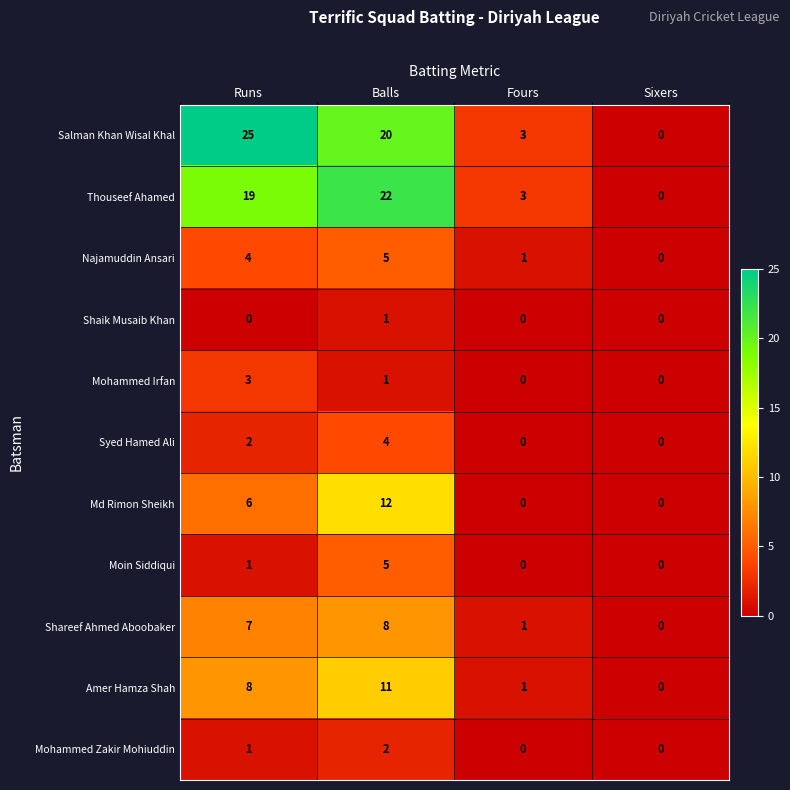

Which series has the largest range (max minus min)?

Salman Khan Wisal Khal